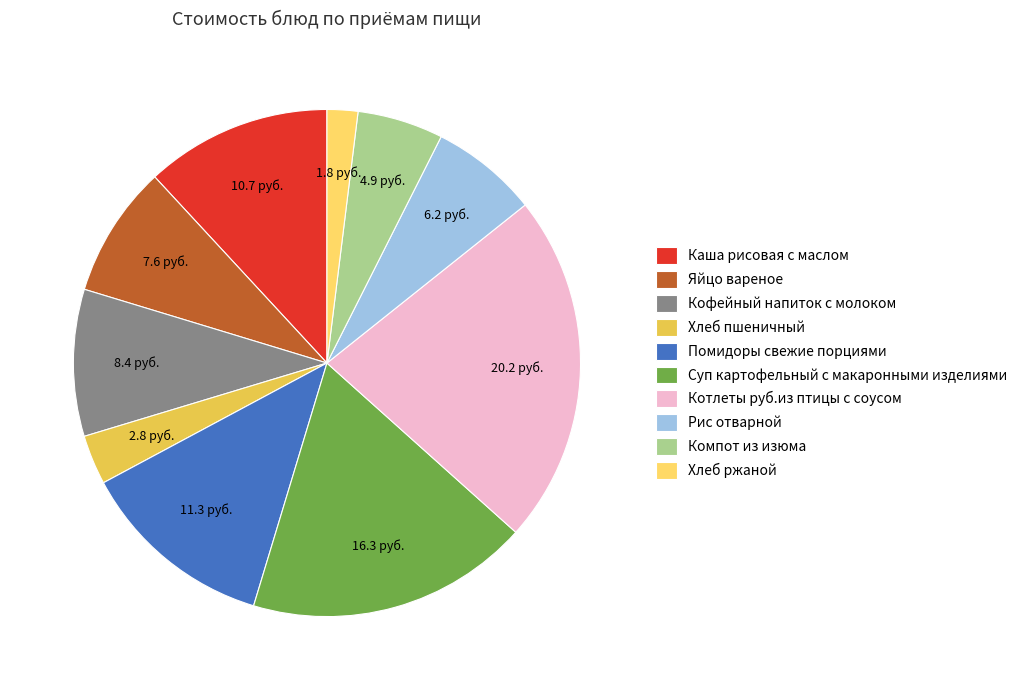

Does Хлеб ржаной represent more than half of the total?

No